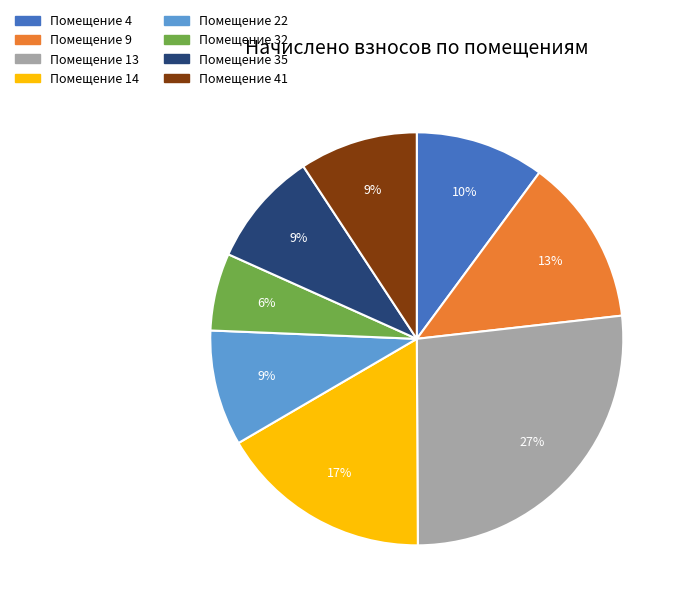

To the nearest percent, what is the average slice percentage?

12%